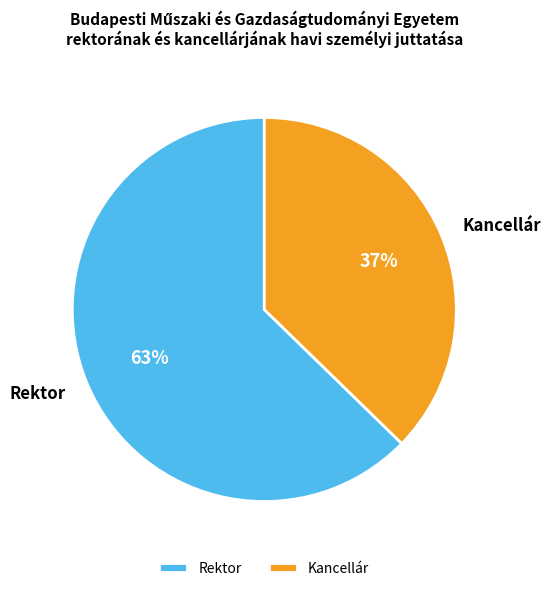

To the nearest percent, what percentage of the pie is Kancellár?

37%